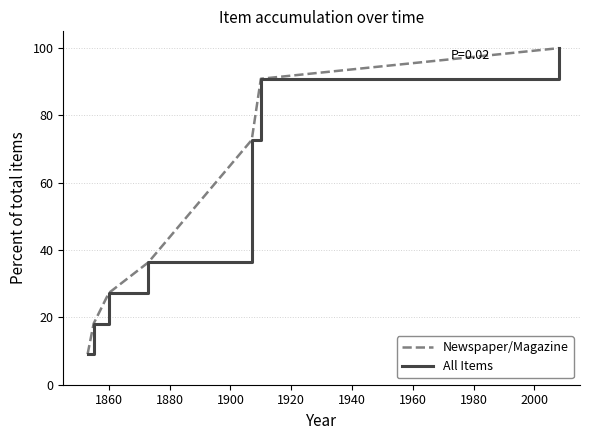

Approximately how many times larger is the value at 1855 compared to 1873?

0.5